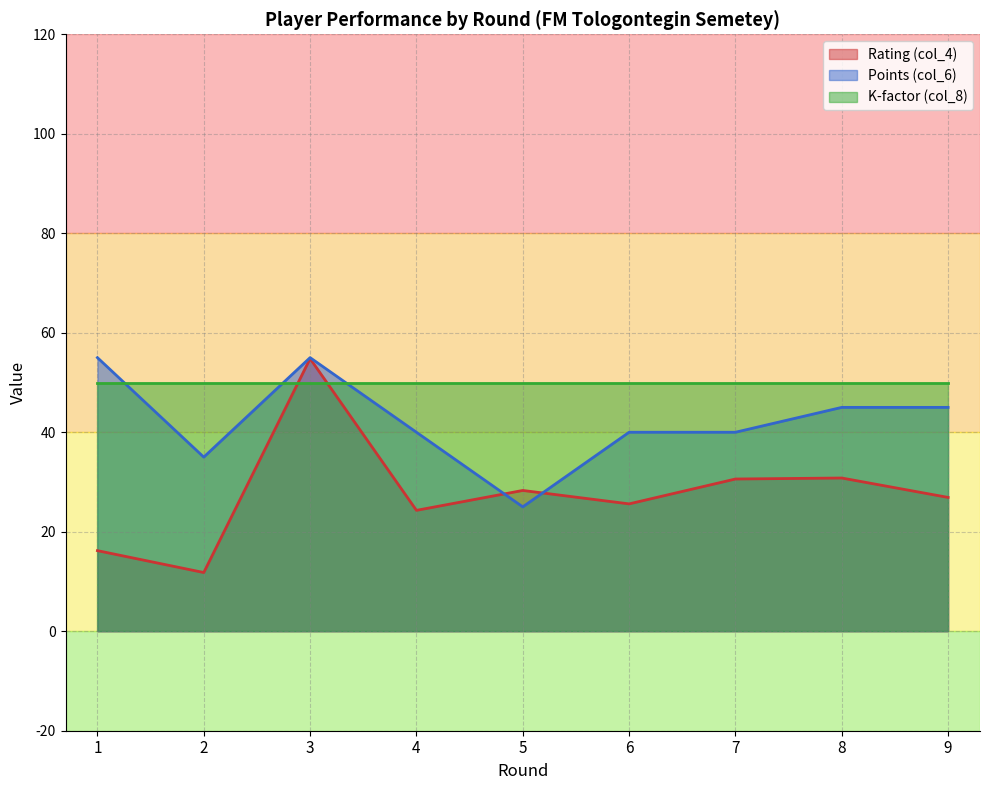

Does the chart have visible grid lines?

Yes